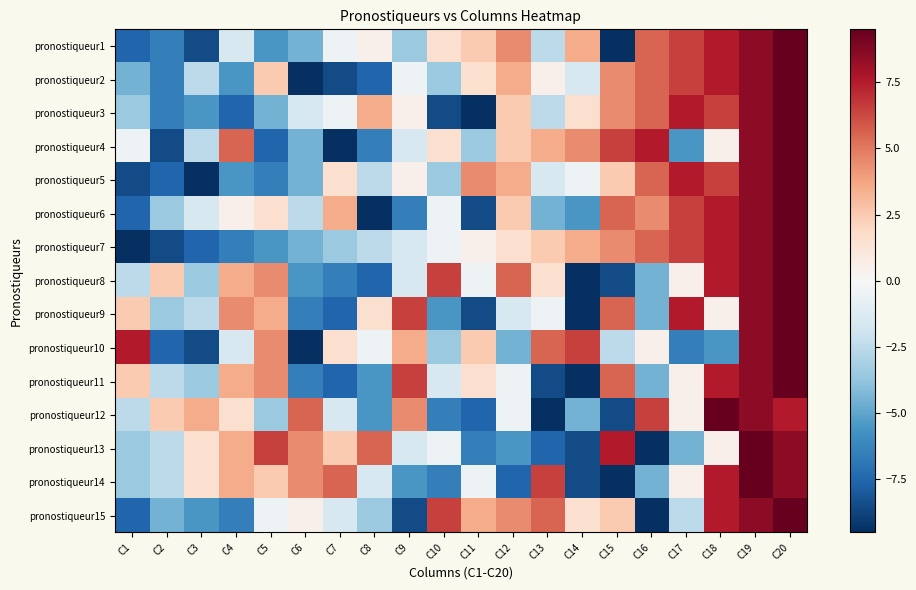

Reading left to right, extract all data points from this chart.

pronostiqueur1: C1=-7.5	C2=-6.5	C3=-8.5	C4=-1.5	C5=-5.5	C6=-4.5	C7=-0.5	C8=0.5	C9=-3.5	C10=1.5	C11=2.5	C12=4.5	C13=-2.5	C14=3.5	C15=-9.5	C16=5.5	C17=6.5	C18=7.5	C19=8.5	C20=9.5
pronostiqueur2: C1=-4.5	C2=-6.5	C3=-2.5	C4=-5.5	C5=2.5	C6=-9.5	C7=-8.5	C8=-7.5	C9=-0.5	C10=-3.5	C11=1.5	C12=3.5	C13=0.5	C14=-1.5	C15=4.5	C16=5.5	C17=6.5	C18=7.5	C19=8.5	C20=9.5
pronostiqueur3: C1=-3.5	C2=-6.5	C3=-5.5	C4=-7.5	C5=-4.5	C6=-1.5	C7=-0.5	C8=3.5	C9=0.5	C10=-8.5	C11=-9.5	C12=2.5	C13=-2.5	C14=1.5	C15=4.5	C16=5.5	C17=7.5	C18=6.5	C19=8.5	C20=9.5
pronostiqueur4: C1=-0.5	C2=-8.5	C3=-2.5	C4=5.5	C5=-7.5	C6=-4.5	C7=-9.5	C8=-6.5	C9=-1.5	C10=1.5	C11=-3.5	C12=2.5	C13=3.5	C14=4.5	C15=6.5	C16=7.5	C17=-5.5	C18=0.5	C19=8.5	C20=9.5
pronostiqueur5: C1=-8.5	C2=-7.5	C3=-9.5	C4=-5.5	C5=-6.5	C6=-4.5	C7=1.5	C8=-2.5	C9=0.5	C10=-3.5	C11=4.5	C12=3.5	C13=-1.5	C14=-0.5	C15=2.5	C16=5.5	C17=7.5	C18=6.5	C19=8.5	C20=9.5
pronostiqueur6: C1=-7.5	C2=-3.5	C3=-1.5	C4=0.5	C5=1.5	C6=-2.5	C7=3.5	C8=-9.5	C9=-6.5	C10=-0.5	C11=-8.5	C12=2.5	C13=-4.5	C14=-5.5	C15=5.5	C16=4.5	C17=6.5	C18=7.5	C19=8.5	C20=9.5
pronostiqueur7: C1=-9.5	C2=-8.5	C3=-7.5	C4=-6.5	C5=-5.5	C6=-4.5	C7=-3.5	C8=-2.5	C9=-1.5	C10=-0.5	C11=0.5	C12=1.5	C13=2.5	C14=3.5	C15=4.5	C16=5.5	C17=6.5	C18=7.5	C19=8.5	C20=9.5
pronostiqueur8: C1=-2.5	C2=2.5	C3=-3.5	C4=3.5	C5=4.5	C6=-5.5	C7=-6.5	C8=-7.5	C9=-1.5	C10=6.5	C11=-0.5	C12=5.5	C13=1.5	C14=-9.5	C15=-8.5	C16=-4.5	C17=0.5	C18=7.5	C19=8.5	C20=9.5
pronostiqueur9: C1=2.5	C2=-3.5	C3=-2.5	C4=4.5	C5=3.5	C6=-6.5	C7=-7.5	C8=1.5	C9=6.5	C10=-5.5	C11=-8.5	C12=-1.5	C13=-0.5	C14=-9.5	C15=5.5	C16=-4.5	C17=7.5	C18=0.5	C19=8.5	C20=9.5
pronostiqueur10: C1=7.5	C2=-7.5	C3=-8.5	C4=-1.5	C5=4.5	C6=-9.5	C7=1.5	C8=-0.5	C9=3.5	C10=-3.5	C11=2.5	C12=-4.5	C13=5.5	C14=6.5	C15=-2.5	C16=0.5	C17=-6.5	C18=-5.5	C19=8.5	C20=9.5
pronostiqueur11: C1=2.5	C2=-2.5	C3=-3.5	C4=3.5	C5=4.5	C6=-6.5	C7=-7.5	C8=-5.5	C9=6.5	C10=-1.5	C11=1.5	C12=-0.5	C13=-8.5	C14=-9.5	C15=5.5	C16=-4.5	C17=0.5	C18=7.5	C19=8.5	C20=9.5
pronostiqueur12: C1=-2.5	C2=2.5	C3=3.5	C4=1.5	C5=-3.5	C6=5.5	C7=-1.5	C8=-5.5	C9=4.5	C10=-6.5	C11=-7.5	C12=-0.5	C13=-9.5	C14=-4.5	C15=-8.5	C16=6.5	C17=0.5	C18=9.5	C19=8.5	C20=7.5
pronostiqueur13: C1=-3.5	C2=-2.5	C3=1.5	C4=3.5	C5=6.5	C6=4.5	C7=2.5	C8=5.5	C9=-1.5	C10=-0.5	C11=-6.5	C12=-5.5	C13=-7.5	C14=-8.5	C15=7.5	C16=-9.5	C17=-4.5	C18=0.5	C19=9.5	C20=8.5
pronostiqueur14: C1=-3.5	C2=-2.5	C3=1.5	C4=3.5	C5=2.5	C6=4.5	C7=5.5	C8=-1.5	C9=-5.5	C10=-6.5	C11=-0.5	C12=-7.5	C13=6.5	C14=-8.5	C15=-9.5	C16=-4.5	C17=0.5	C18=7.5	C19=9.5	C20=8.5
pronostiqueur15: C1=-7.5	C2=-4.5	C3=-5.5	C4=-6.5	C5=-0.5	C6=0.5	C7=-1.5	C8=-3.5	C9=-8.5	C10=6.5	C11=3.5	C12=4.5	C13=5.5	C14=1.5	C15=2.5	C16=-9.5	C17=-2.5	C18=7.5	C19=8.5	C20=9.5